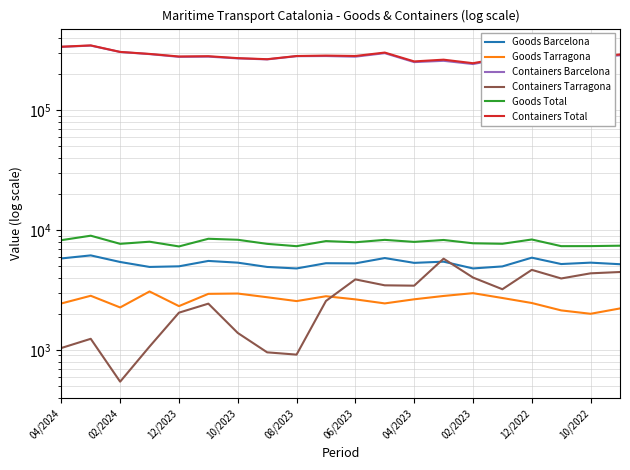

How many interior local valleys does the Goods Tarragona series have?

5